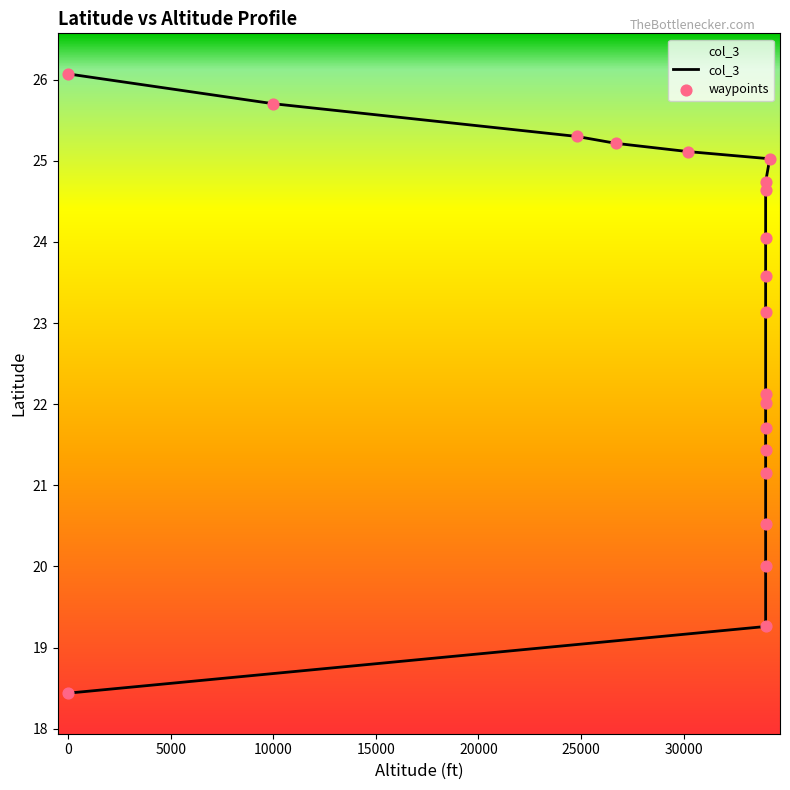

What is the change in value from 26700 to 0?

+0.9